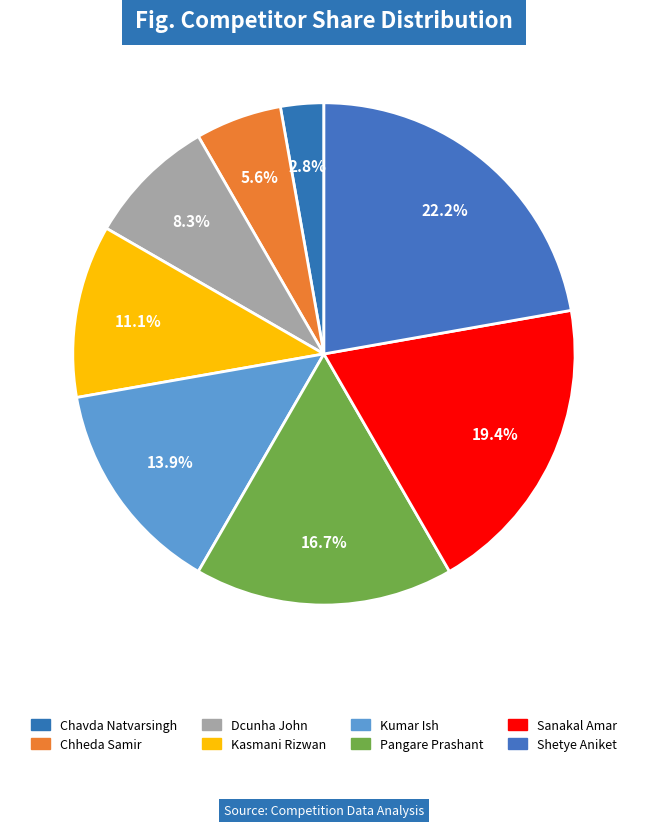

Count the number of slices in the pie.

8